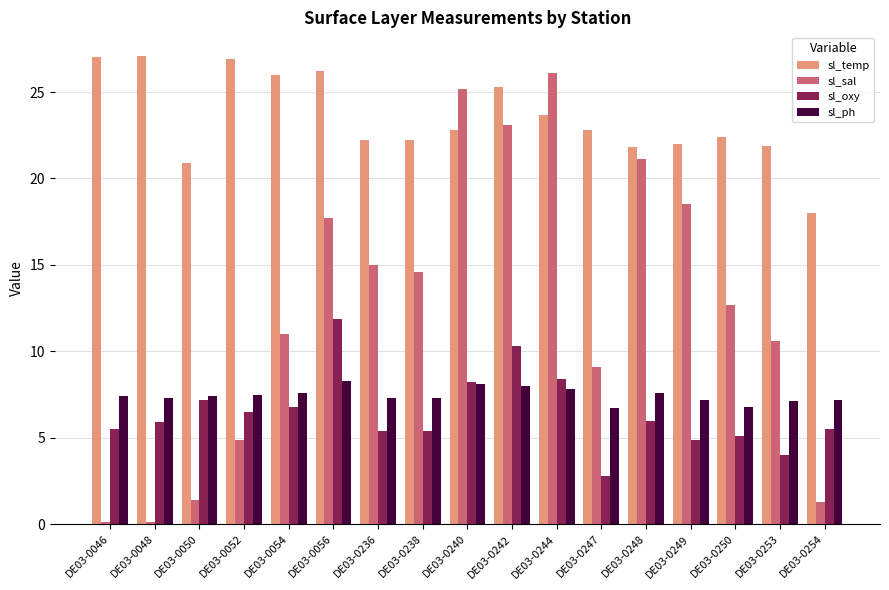

Is the value of sl_ph at DE03-0050 greater than the value of sl_oxy at DE03-0254?

Yes